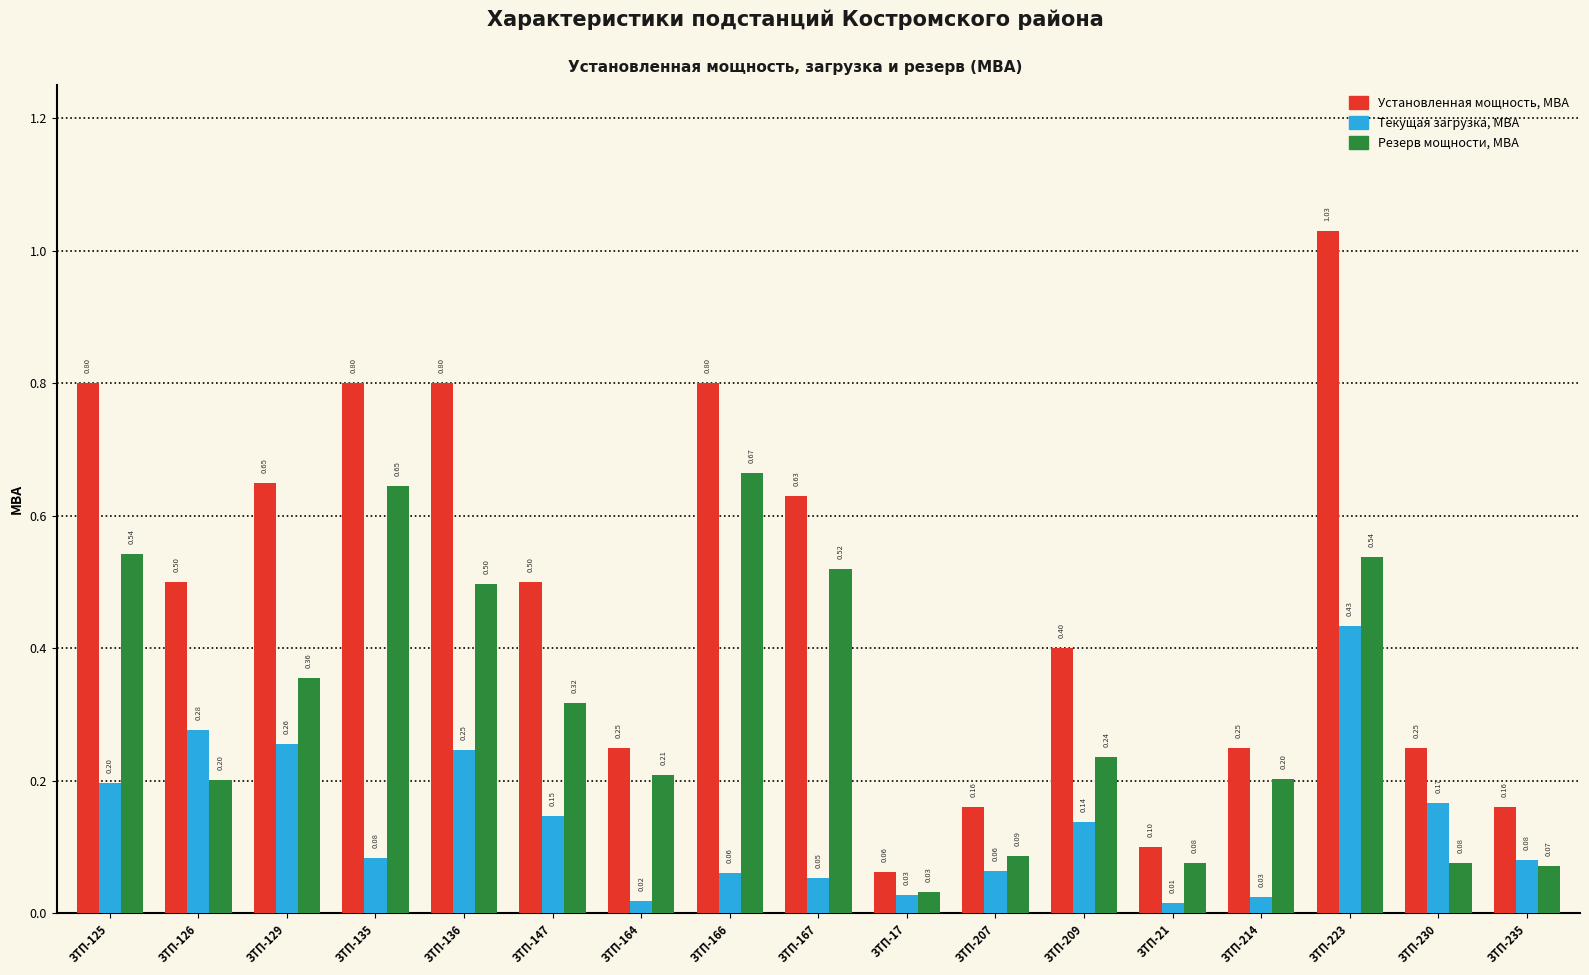

Which series has the largest total across all categories?

Установленная мощность, МВА